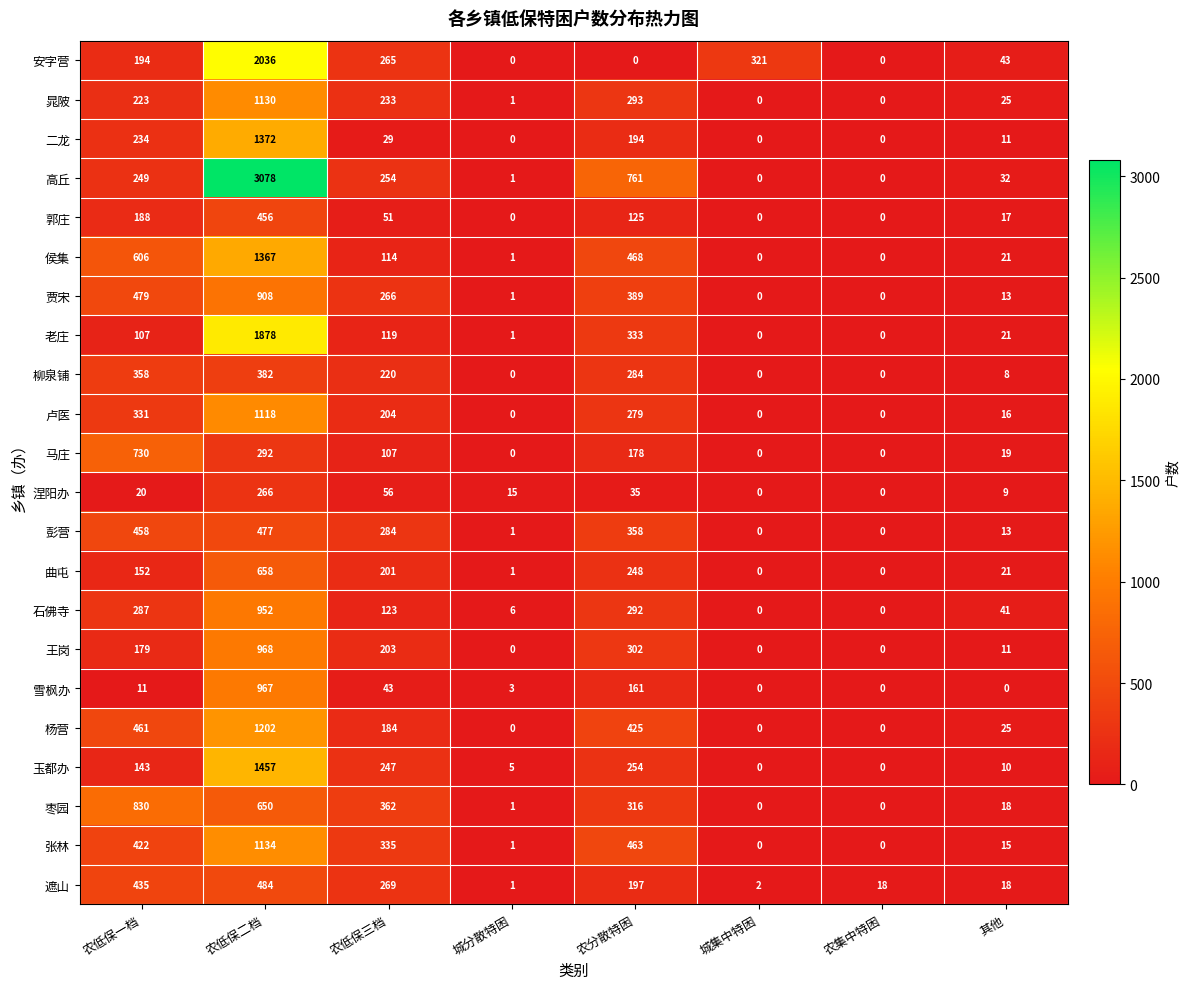

True or false: 杨营 has a value of 461 at 农低保一档.

True